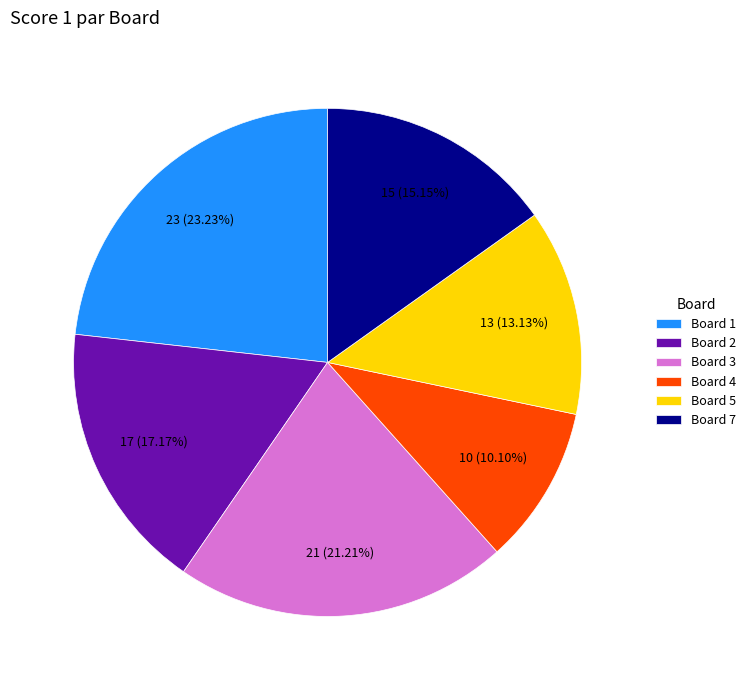

What percentage is NOT represented by Board 2?

82.8%